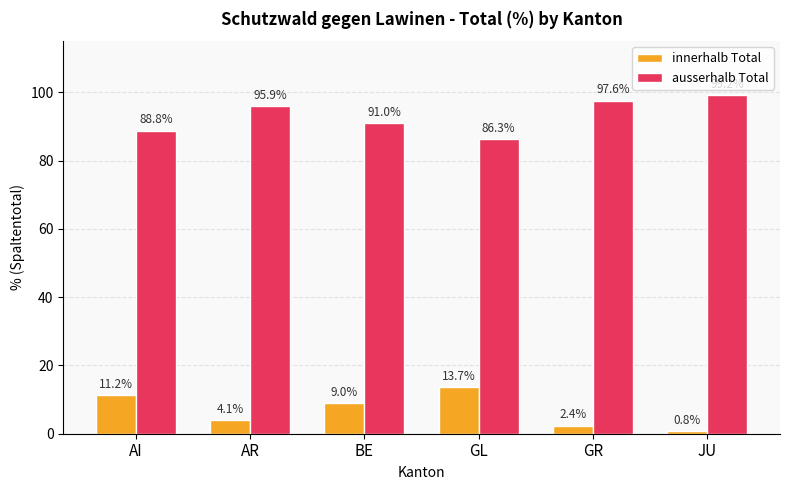

What is the label of the 4th bar from the right?

BE